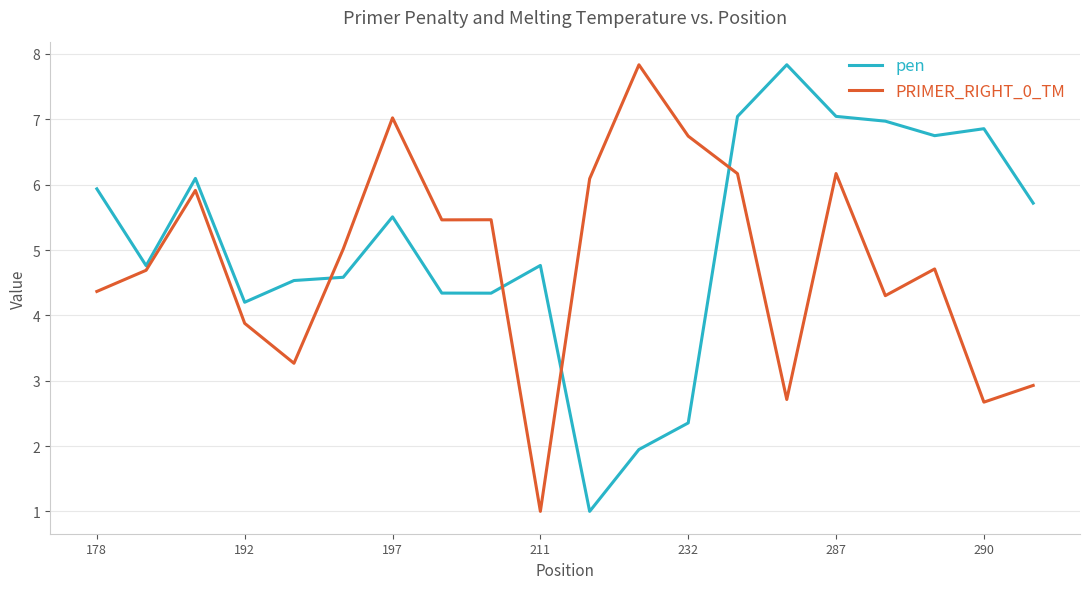

What is the minimum value for pen?

1.0